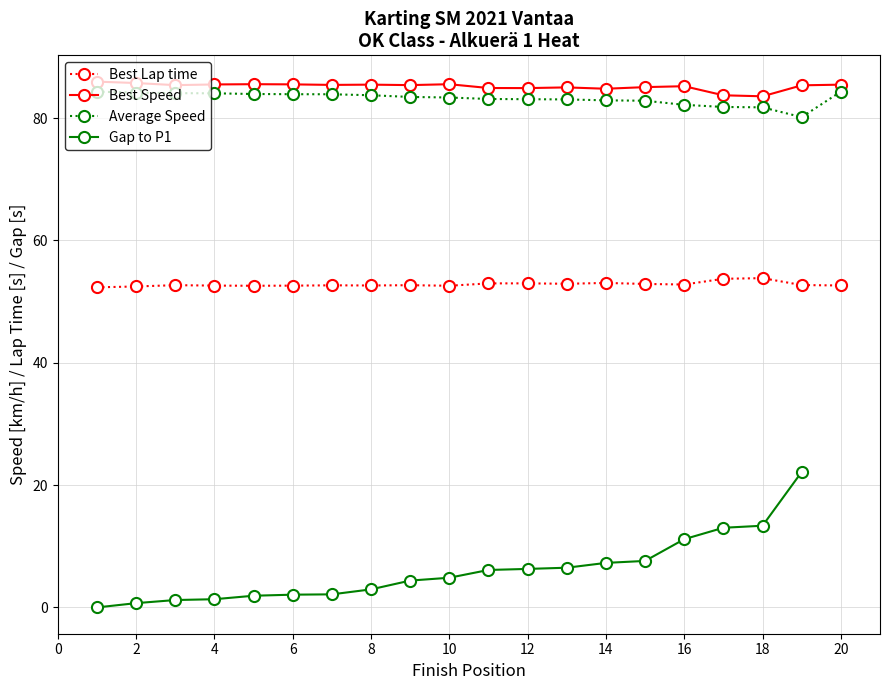

What is the approximate value of Average Speed at 3?

84.1